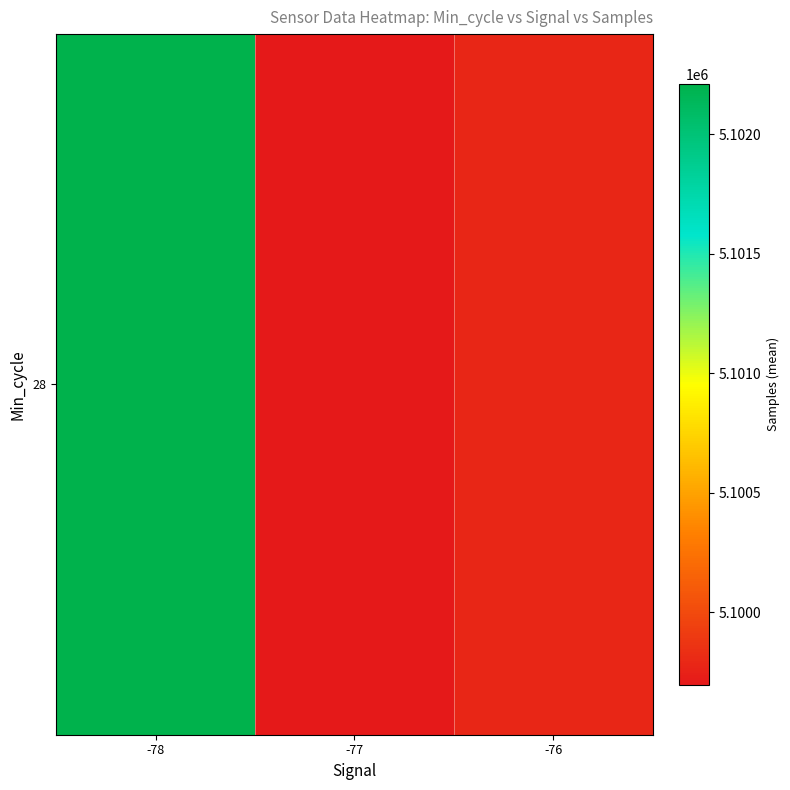

Reading left to right, transcribe all the data shown in this chart.

5102209.1	5099697.2	5099776.0